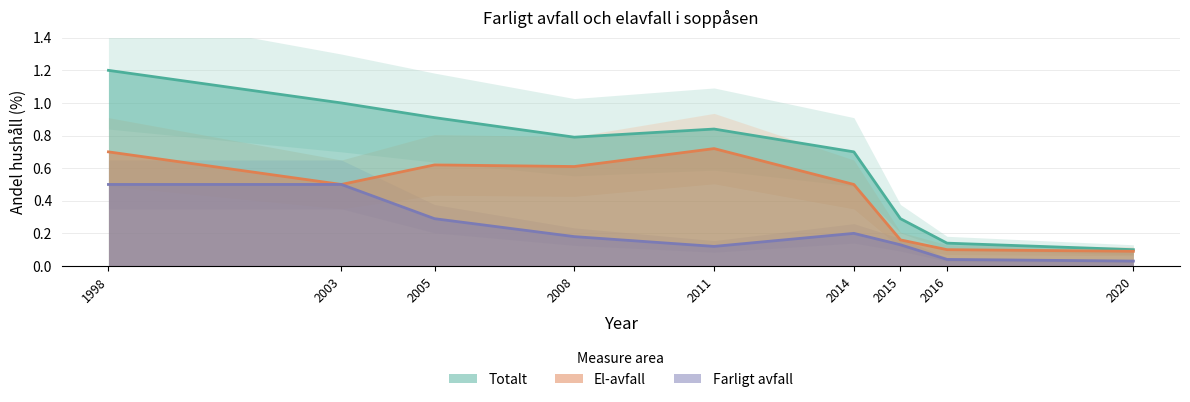

Reading left to right, transcribe all the data shown in this chart.

Totalt: 1.2	1.0	0.9	0.8	0.8	0.7	0.3	0.1	0.1
El-avfall: 0.7	0.5	0.6	0.6	0.7	0.5	0.2	0.1	0.1
Farligt avfall: 0.5	0.5	0.3	0.2	0.1	0.2	0.1	0.0	0.0